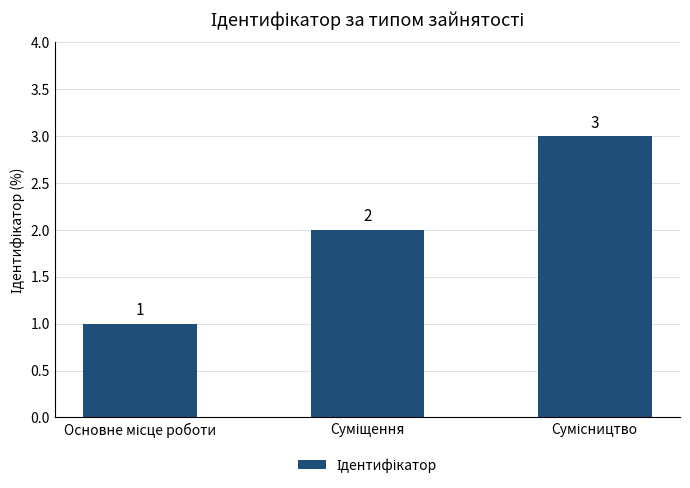

How many values are between 1 and 3?

3